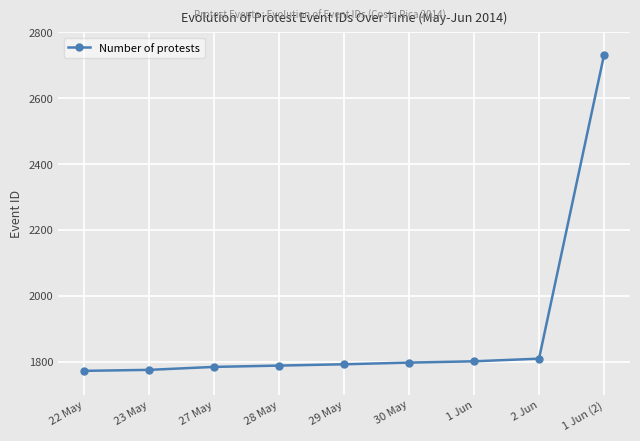

What is the sum of the values at 30 May and 22 May?

3569